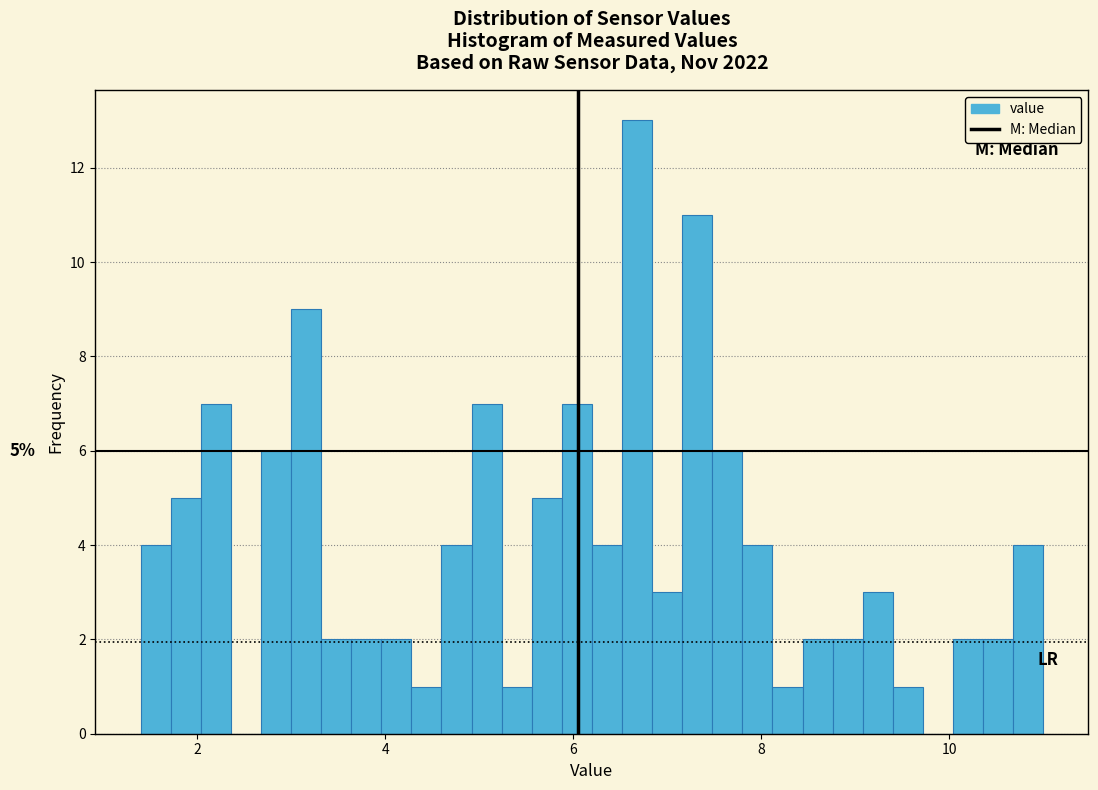

Read against the x-axis, roughly where is the centre of the tallest bar?

6.6